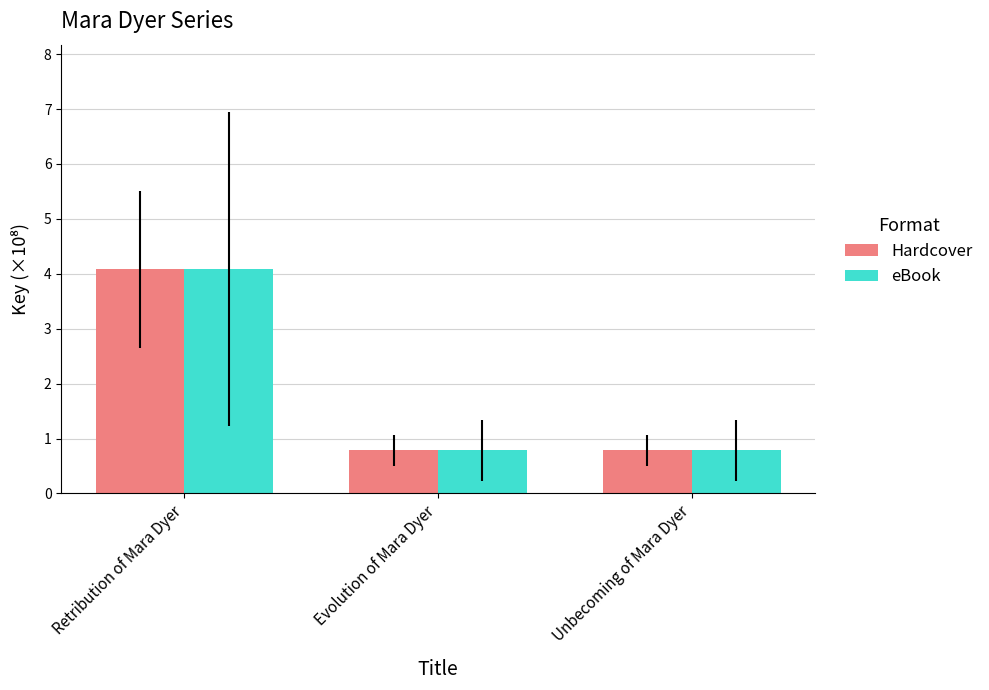

What value does the Hardcover series have at Evolution of Mara Dyer?

0.8